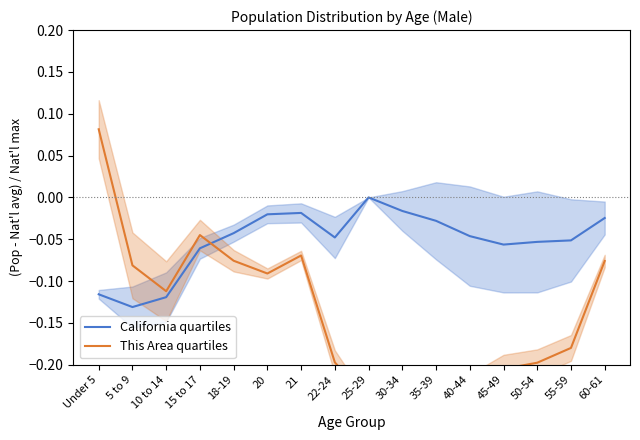

Which series ends up on top after the final intersection of California quartiles and This Area quartiles?

California quartiles